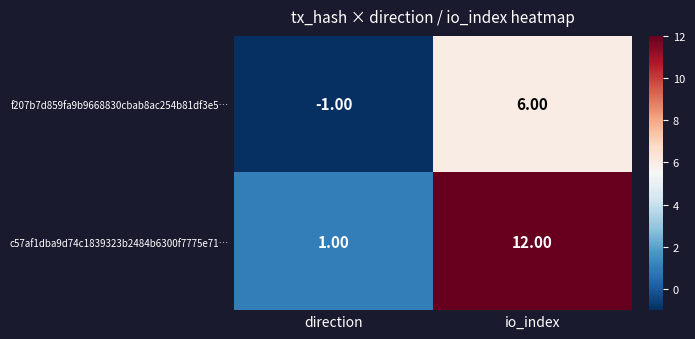

How many data points in f207b7d859fa9b9668830cbab8ac254b81df3e5… are less than 6?

1